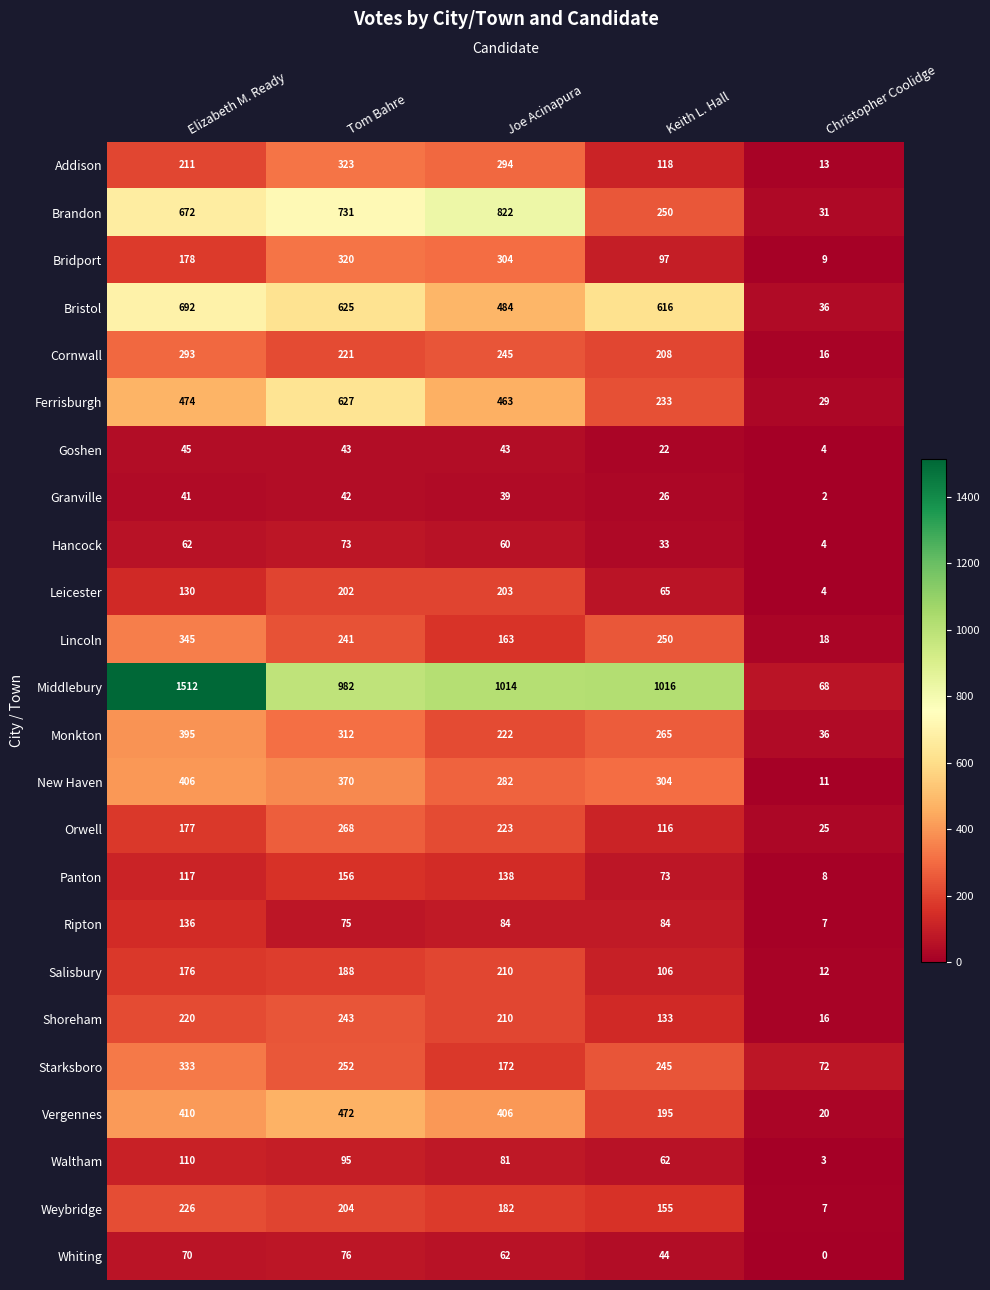

What is the difference between the Lincoln values at Joe Acinapura and Elizabeth M. Ready?

182